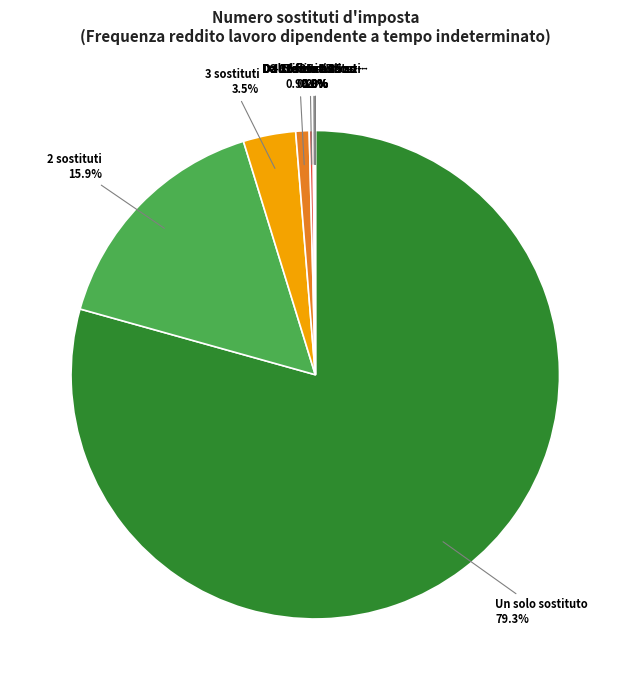

Count the number of slices in the pie.

10